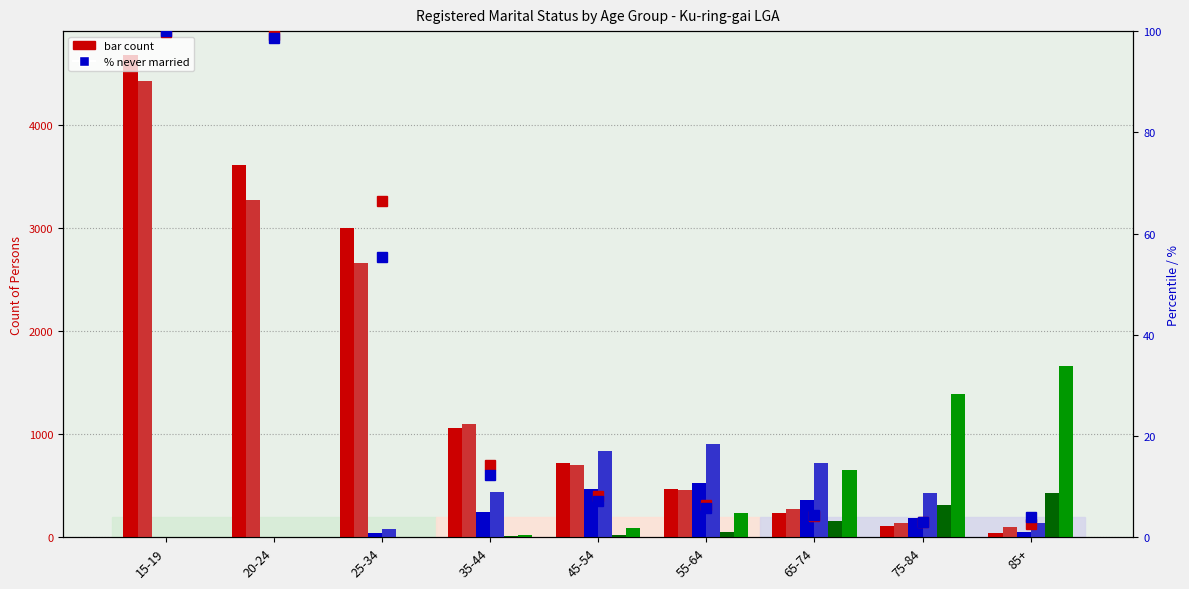

Which category has the highest value in the Never Married (F) series?

15-19